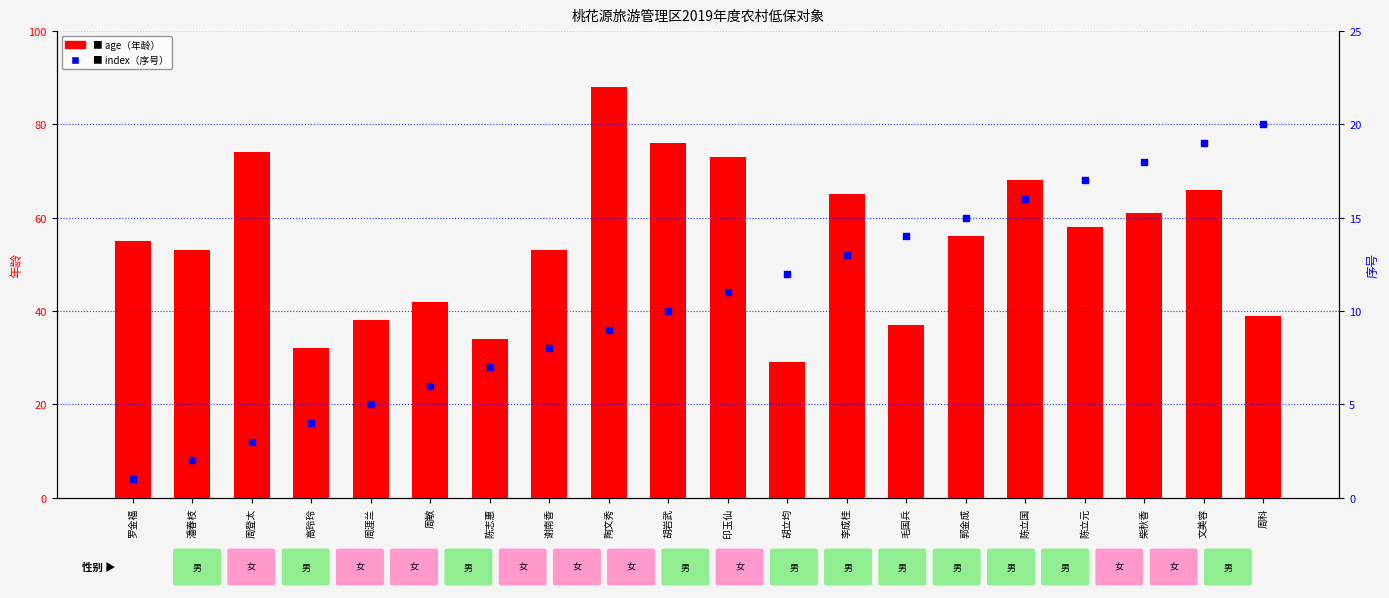

At how many categories does at least one series exceed 49?

13